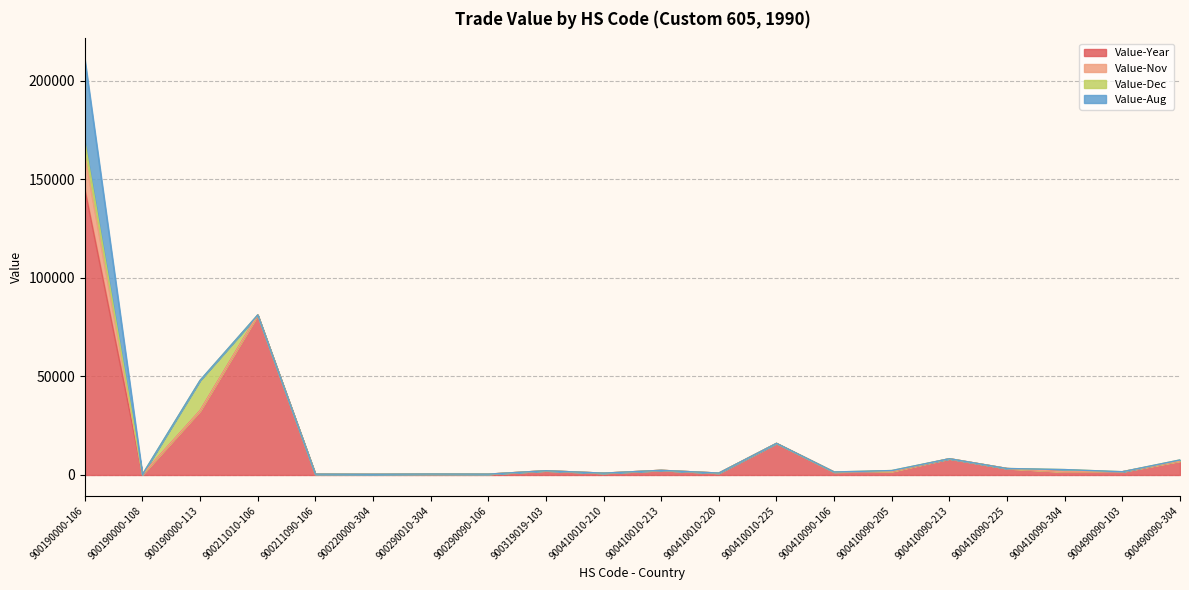

True or false: Value-Dec has more than 2 interior local peaks.

True